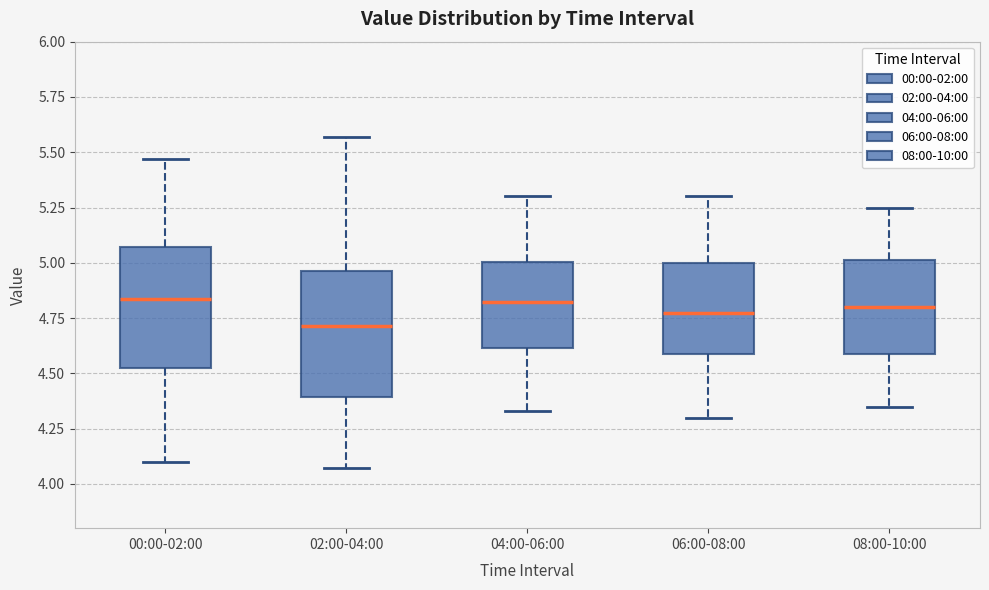

Where is the upper edge of the box for 02:00-04:00 on the y-axis? The values are not printed on the chart, so give them approximately, as read against the axis.

4.95